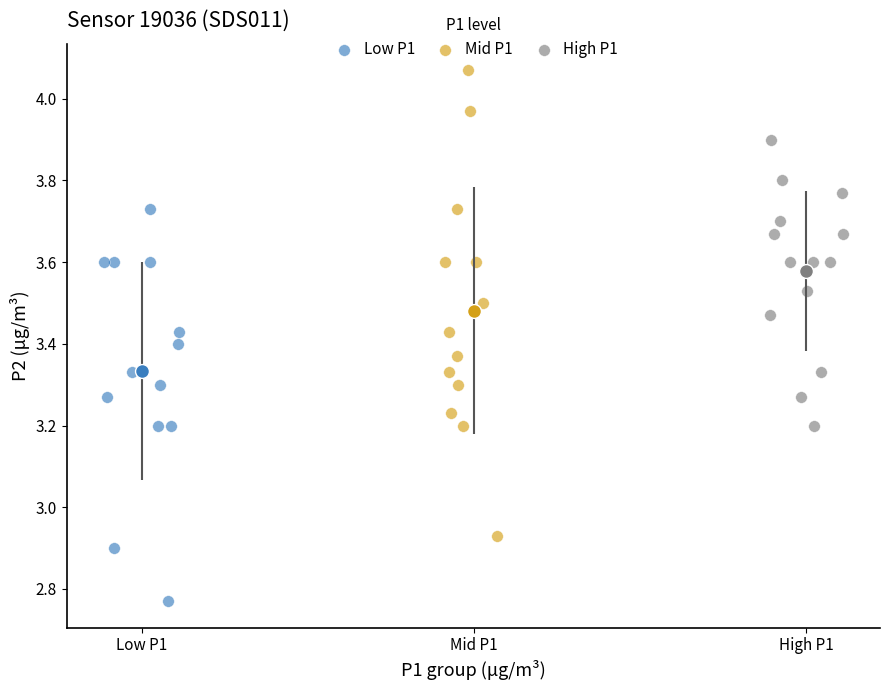

Which series has the largest Y range (max minus min)?

Mid P1